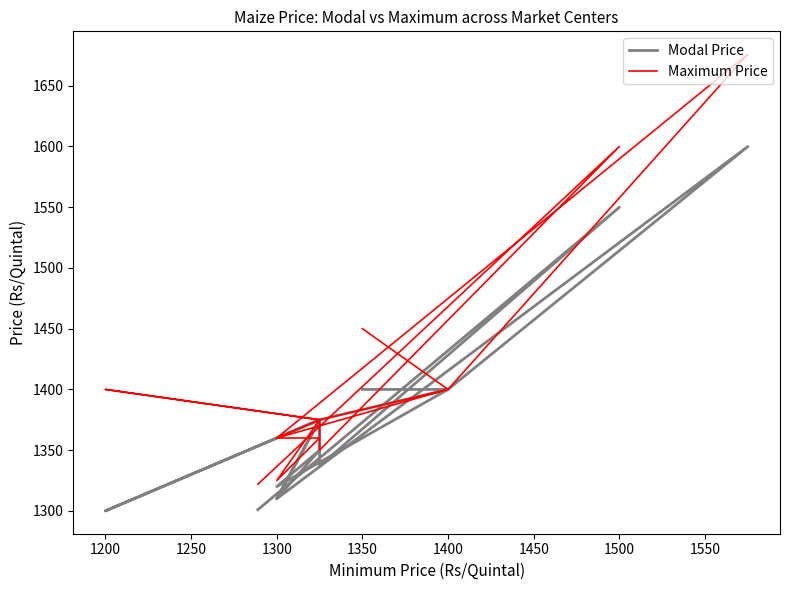

In Maximum Price, how many points are lower than both neighbors (excluding endpoints)?

4